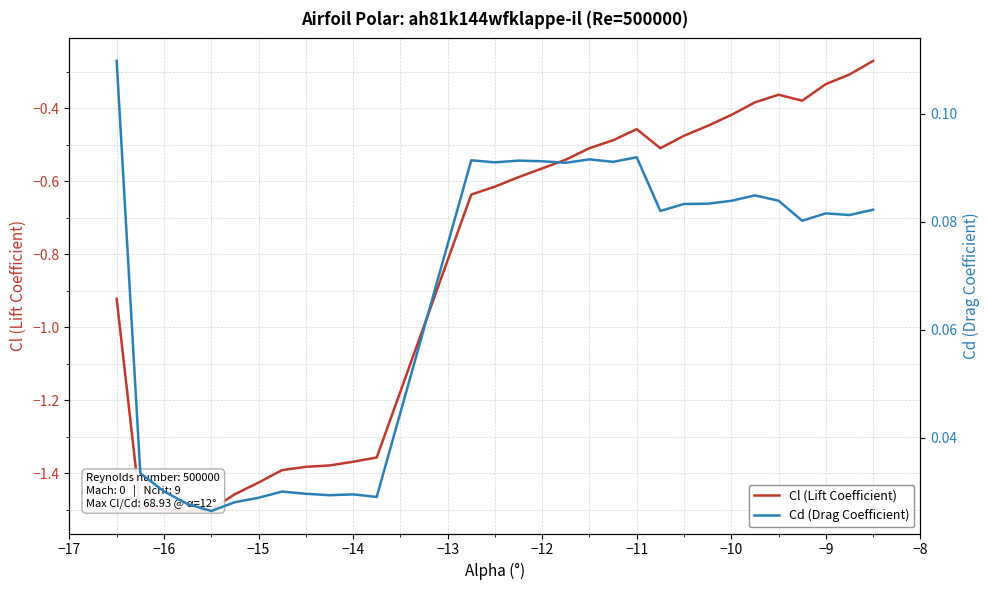

The value of Cl (Lift Coefficient) at −16 is -1.5. True or false?

True